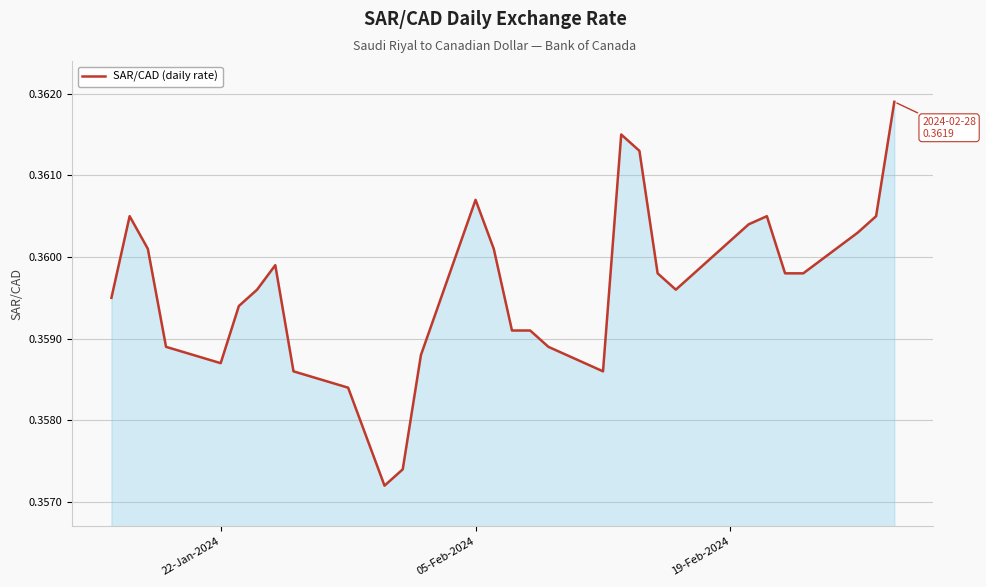

How many lines are shown in the chart?

1